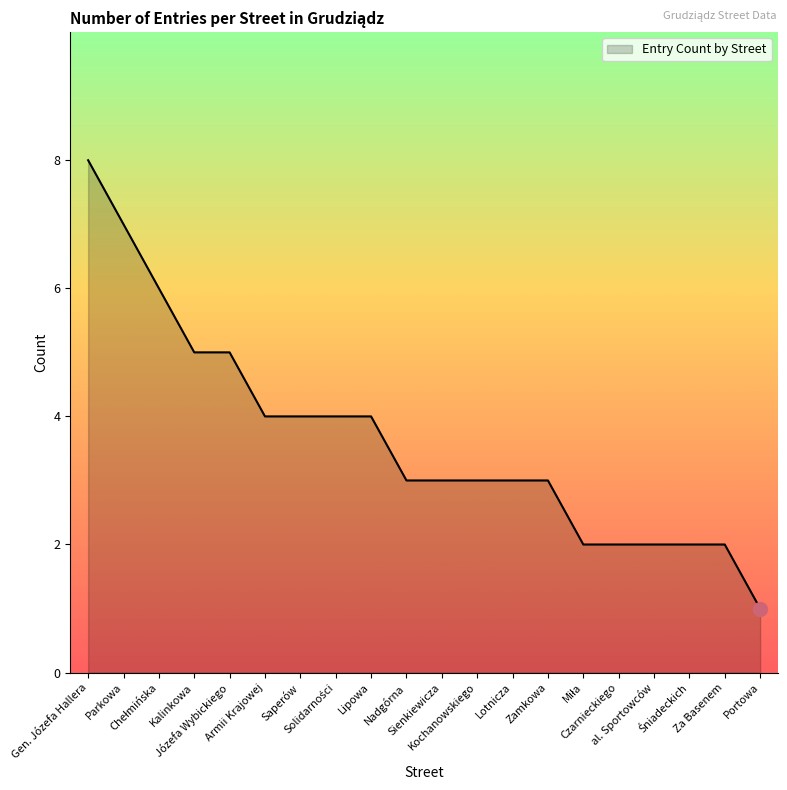

What is the difference between the maximum and minimum values?

7